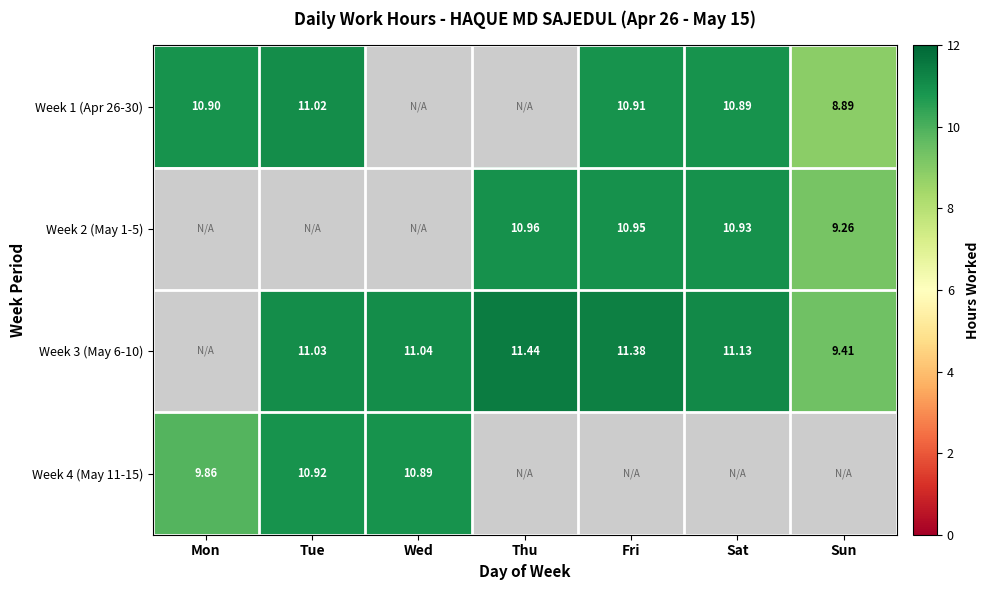

How many data points in Week 2 (May 1-5) are above 9?

4